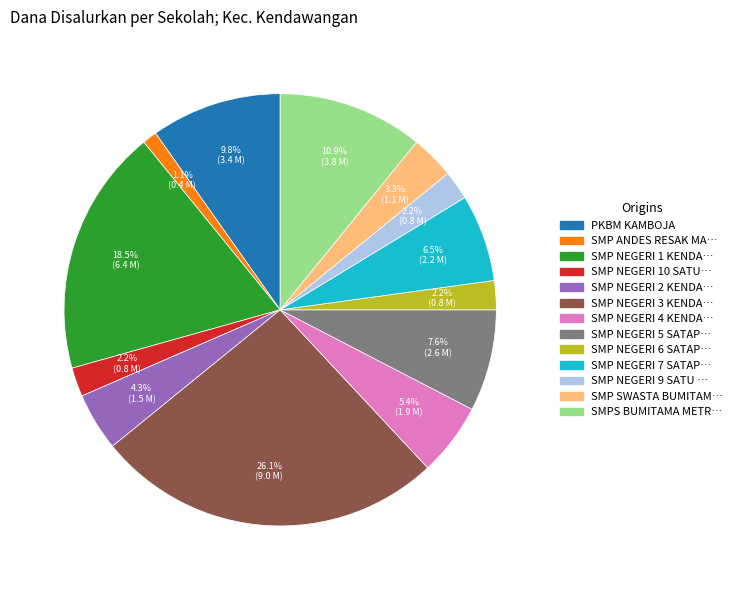

Is there any slice that represents more than half of the pie?

No